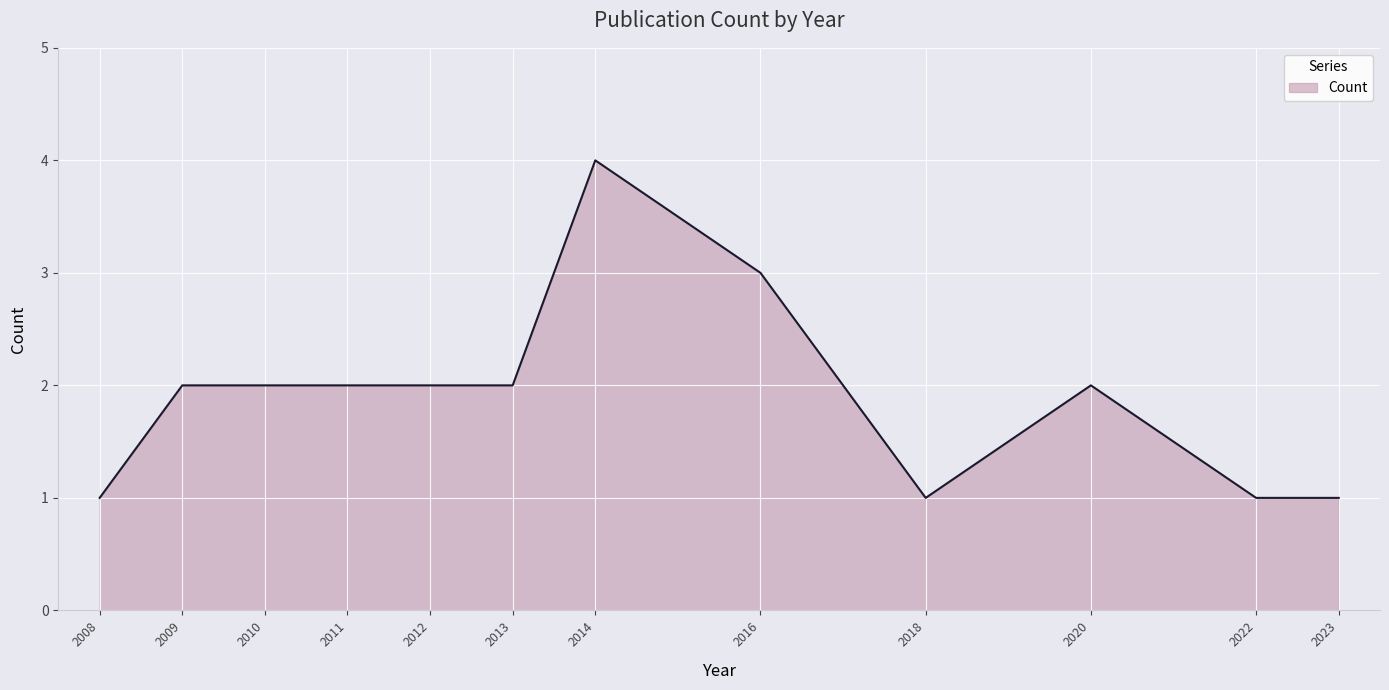

How many lines are shown in the chart?

1